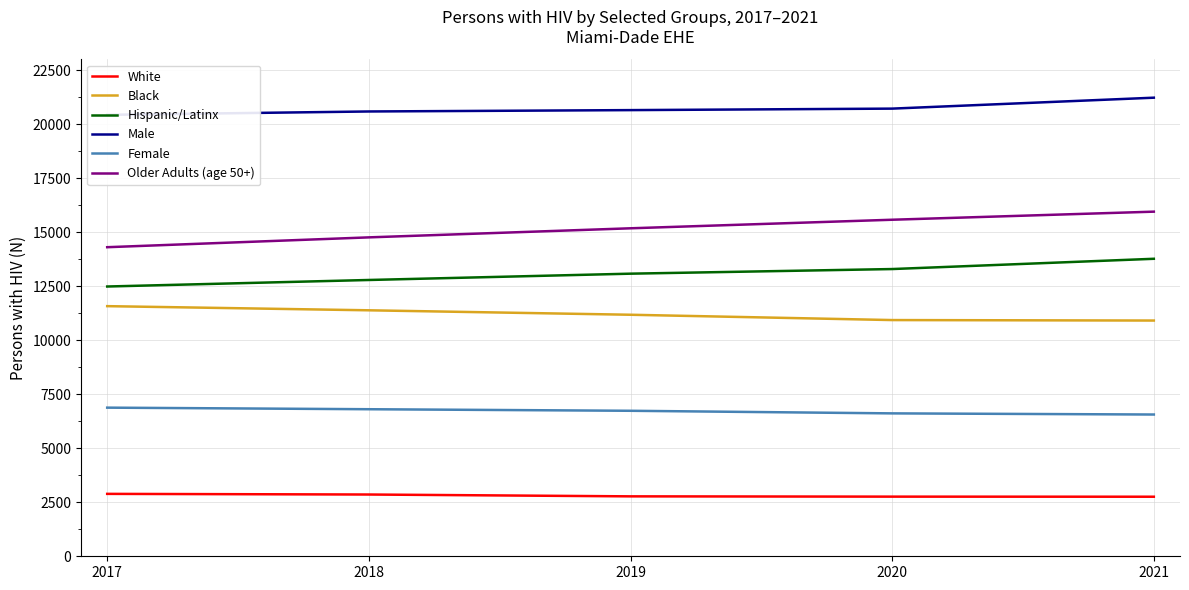

Between 2018 and 2021, which series saw the biggest shift?

Older Adults (age 50+)